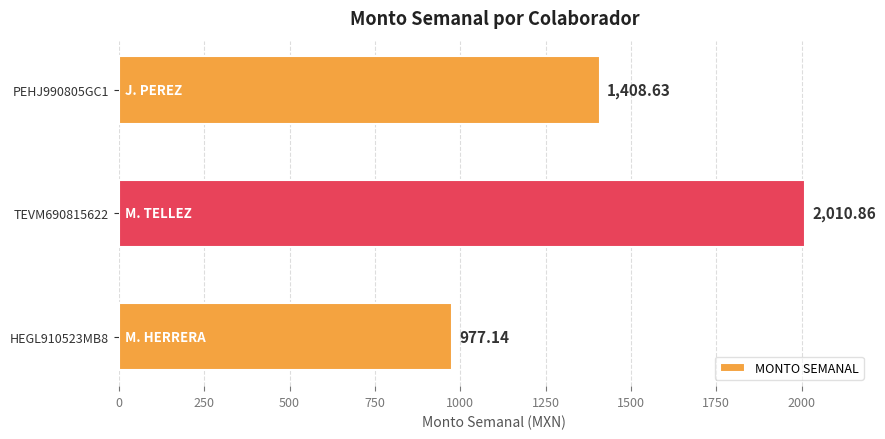

What is the sum of all values?

4396.6